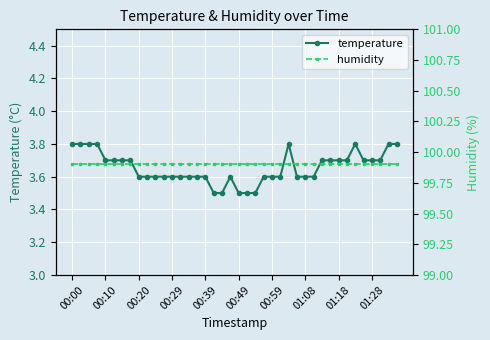

Which category has the highest value in the temperature series?

00:00